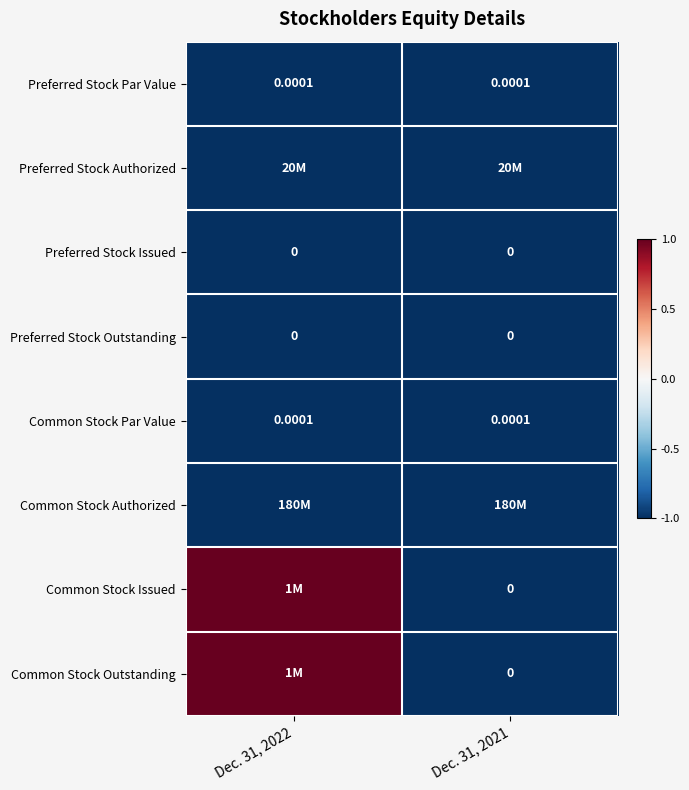

The Preferred Stock Outstanding series shows -2 at Dec. 31, 2021. True or false?

False